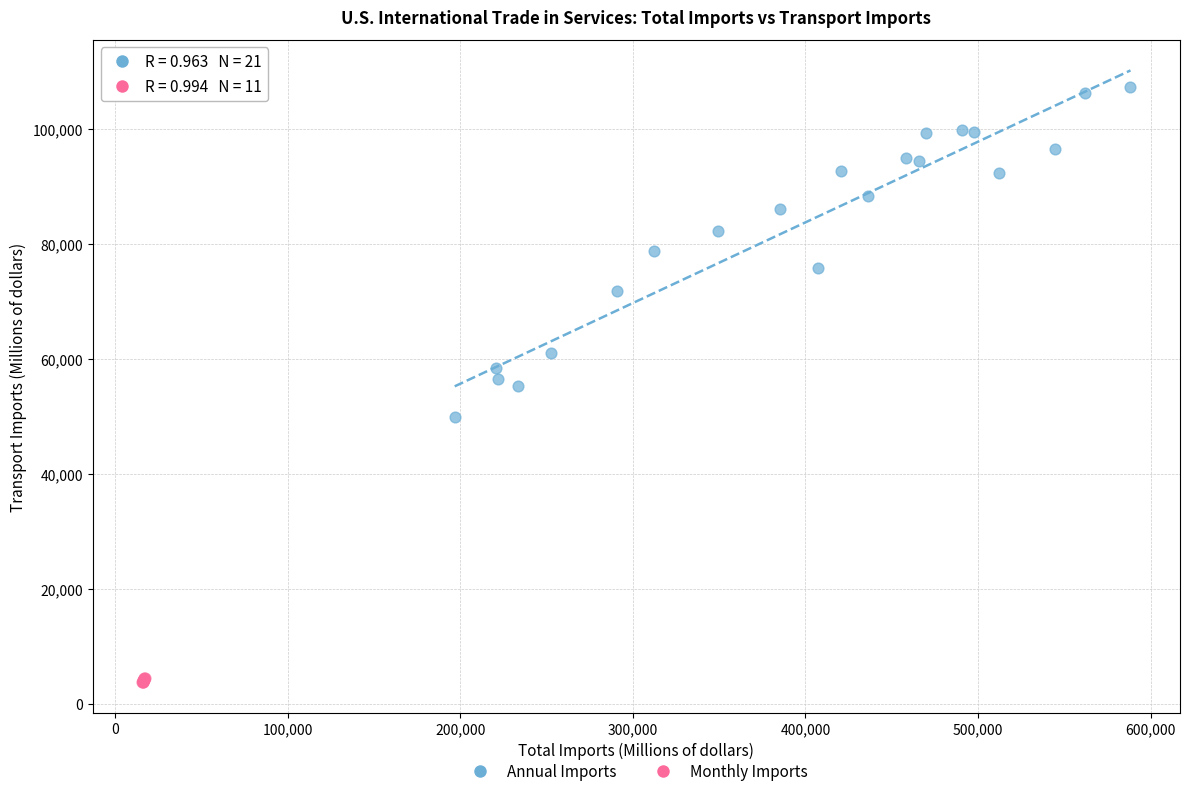

Which series has the widest spread of Y values?

Annual Imports